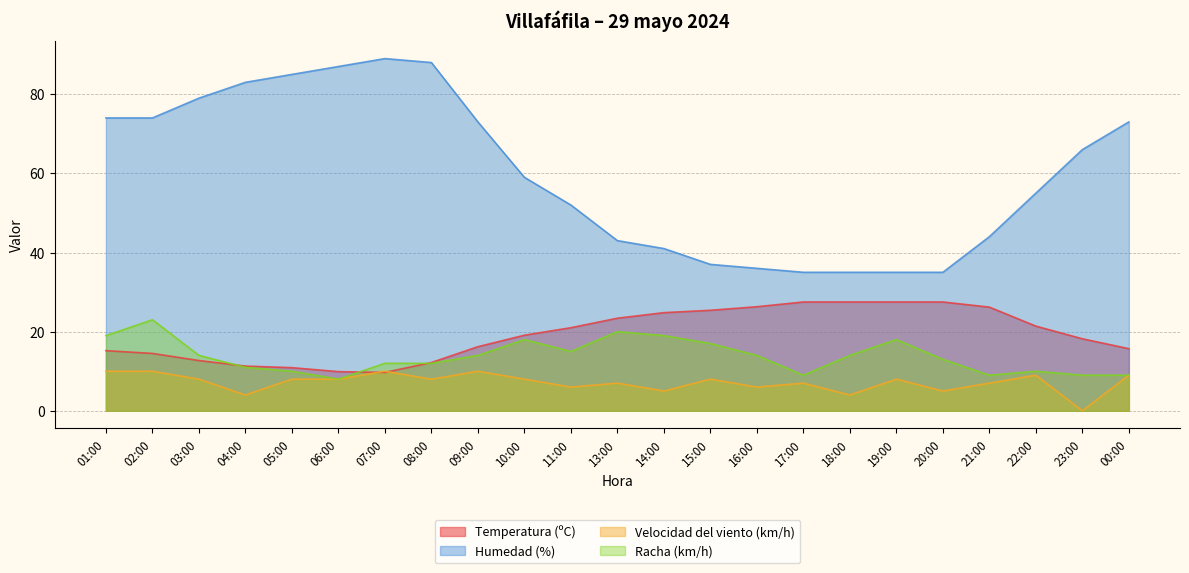

Reading left to right, list all the values displayed in this chart.

Temperatura (ºC): 01:00=15.2	02:00=14.5	03:00=12.7	04:00=11.3	05:00=10.9	06:00=9.9	07:00=9.7	08:00=12.2	09:00=16.2	10:00=19.1	11:00=21.0	13:00=23.4	14:00=24.8	15:00=25.4	16:00=26.3	17:00=27.5	18:00=27.5	19:00=27.5	20:00=27.5	21:00=26.2	22:00=21.4	23:00=18.2	00:00=15.7
Humedad (%): 01:00=74.0	02:00=74.0	03:00=79.0	04:00=83.0	05:00=85.0	06:00=87.0	07:00=89.0	08:00=88.0	09:00=73.0	10:00=59.0	11:00=52.0	13:00=43.0	14:00=41.0	15:00=37.0	16:00=36.0	17:00=35.0	18:00=35.0	19:00=35.0	20:00=35.0	21:00=44.0	22:00=55.0	23:00=66.0	00:00=73.0
Velocidad del viento (km/h): 01:00=10.0	02:00=10.0	03:00=8.0	04:00=4.0	05:00=8.0	06:00=8.0	07:00=10.0	08:00=8.0	09:00=10.0	10:00=8.0	11:00=6.0	13:00=7.0	14:00=5.0	15:00=8.0	16:00=6.0	17:00=7.0	18:00=4.0	19:00=8.0	20:00=5.0	21:00=7.0	22:00=9.0	23:00=0.0	00:00=9.0
Racha (km/h): 01:00=19.0	02:00=23.0	03:00=14.0	04:00=11.0	05:00=10.0	06:00=8.0	07:00=12.0	08:00=12.0	09:00=14.0	10:00=18.0	11:00=15.0	13:00=20.0	14:00=19.0	15:00=17.0	16:00=14.0	17:00=9.0	18:00=14.0	19:00=18.0	20:00=13.0	21:00=9.0	22:00=10.0	23:00=9.0	00:00=9.0